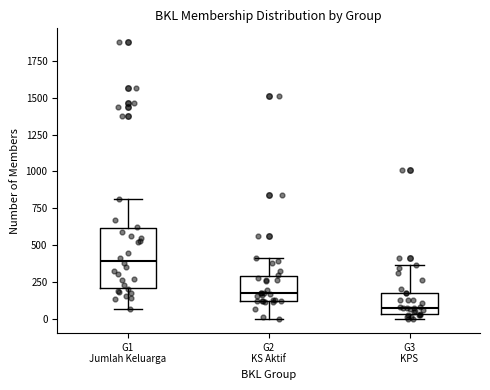

Reading left to right, transcribe this box plot: for each box, give where its median line is, the range the box spans, and where its two whiskers end, as read against the y-axis. The values are not printed on the chart, so give them approximately, as read against the axis.

G1 Jumlah Keluarga: median 400, box 200 to 600, whiskers 50 to 800
G2 KS Aktif: median 200, box 150 to 300, whiskers 0 to 400
G3 KPS: median 100, box 50 to 200, whiskers 0 to 350